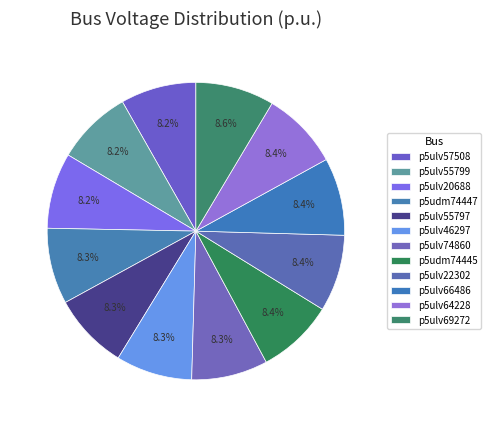

How many slices are in this pie chart?

12